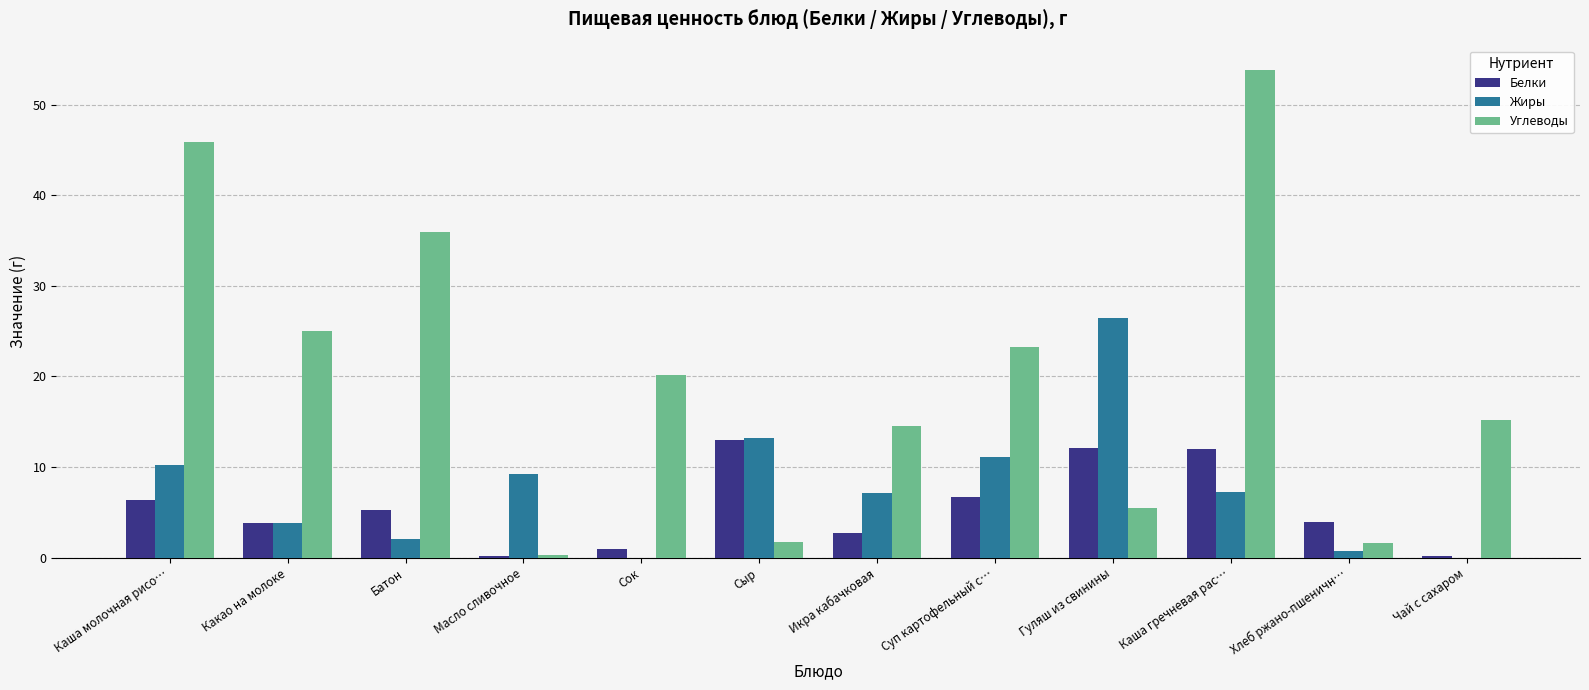

What value does the Углеводы series have at Какао на молоке?

25.1